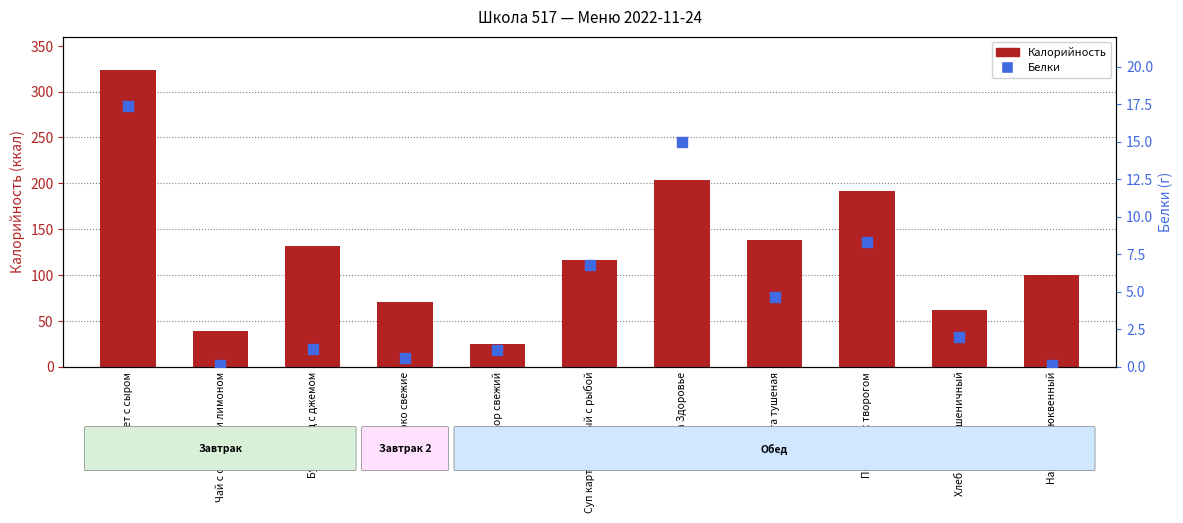

What is the total value across all series at Яблоко свежие?

71.1